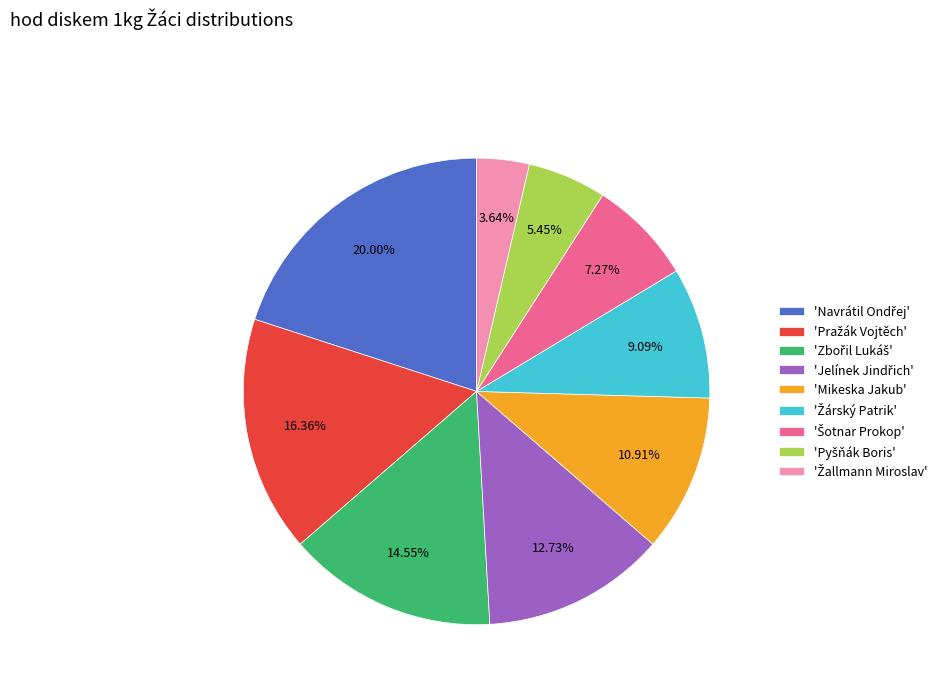

Is 'Mikeska Jakub' the majority of the pie?

No